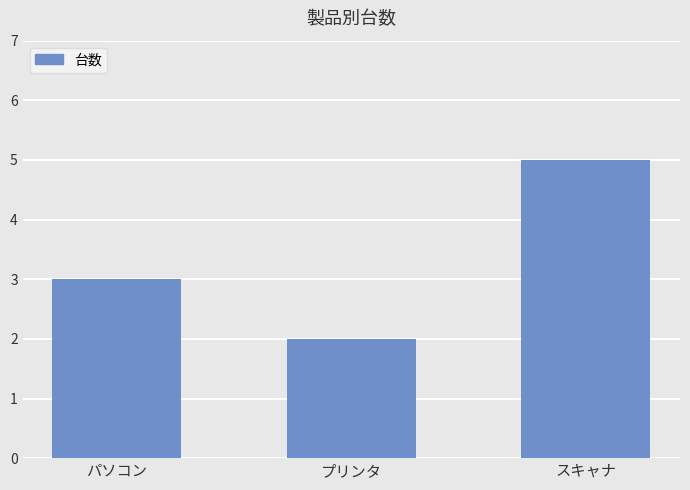

True or false: the data shows 2 at プリンタ.

True